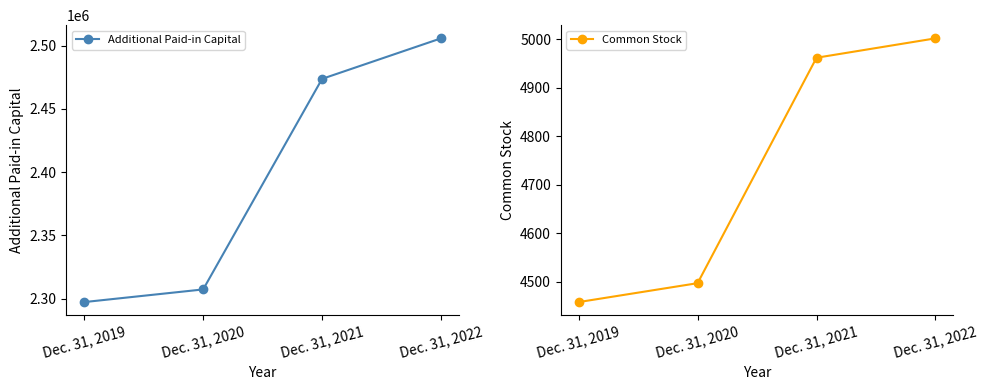

Which label corresponds to the largest value in the chart?

Dec. 31, 2022